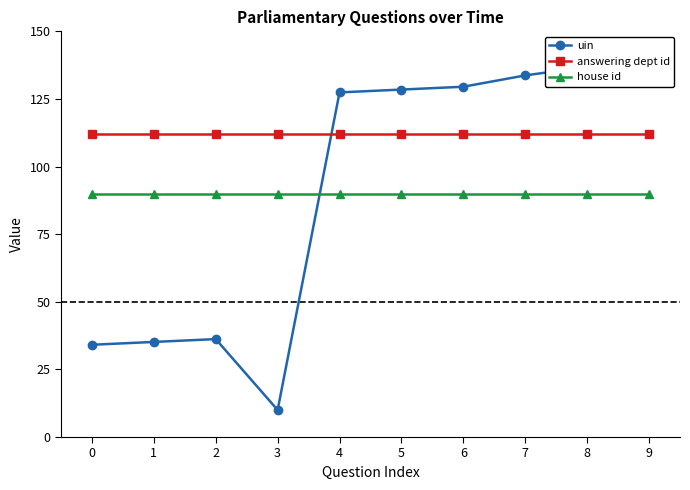

How many categories are shown in the chart?

10